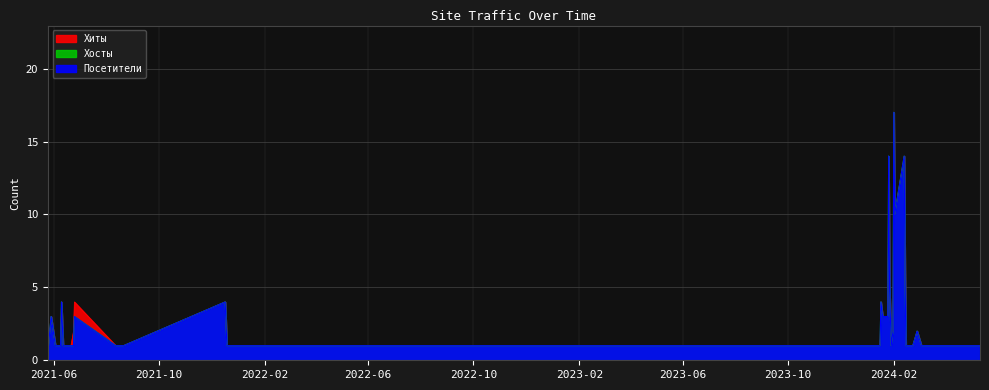

True or false: Хиты has a value of 2 at 2021-06-21.

False